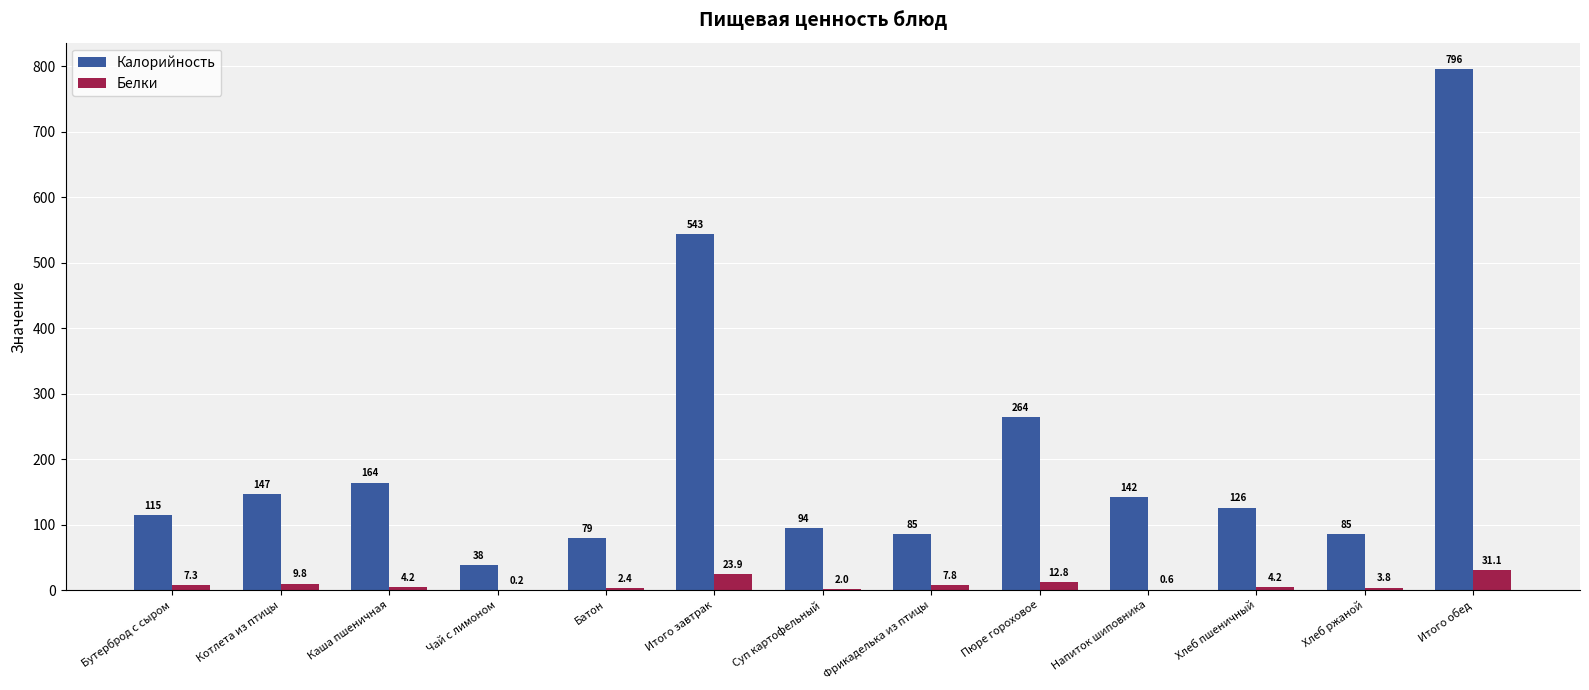

Is it true that Калорийность equals 136.0 at Суп картофельный?

False